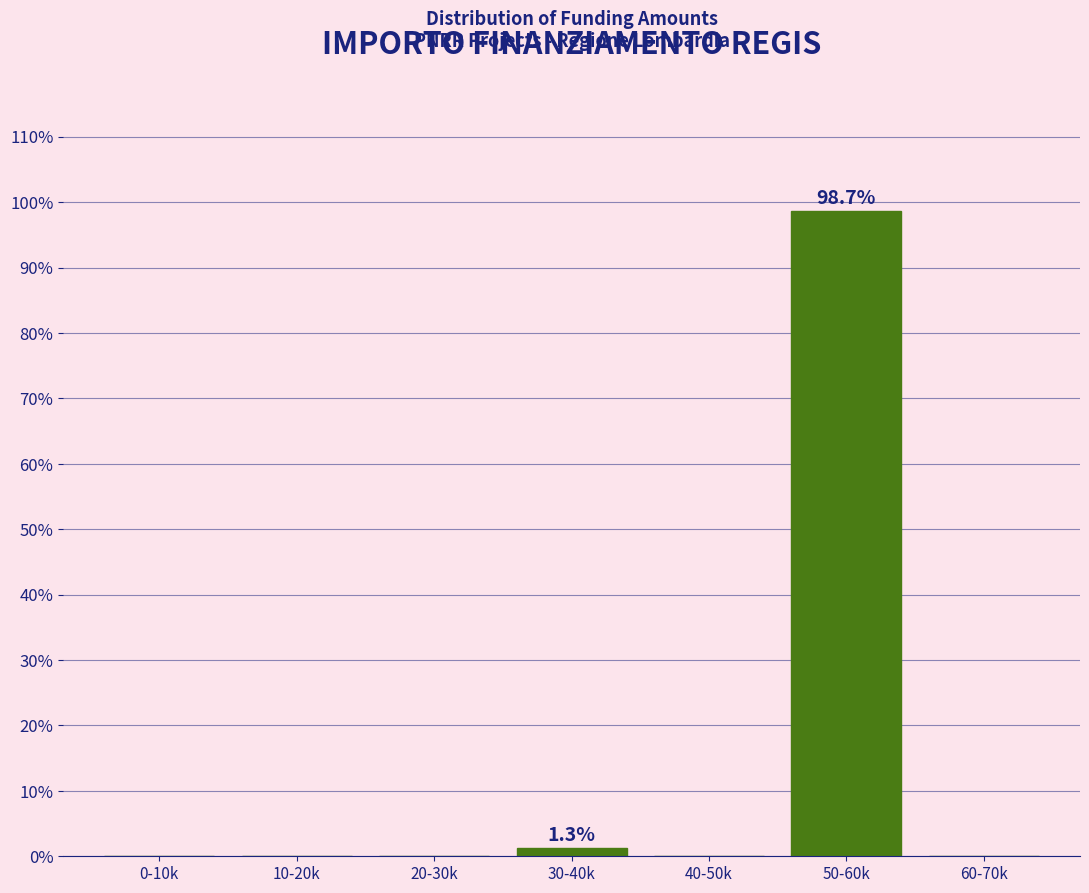

Reading right to left, transcribe all the data shown in this chart.

60-70k=0.0	50-60k=98.7	40-50k=0.0	30-40k=1.3	20-30k=0.0	10-20k=0.0	0-10k=0.0